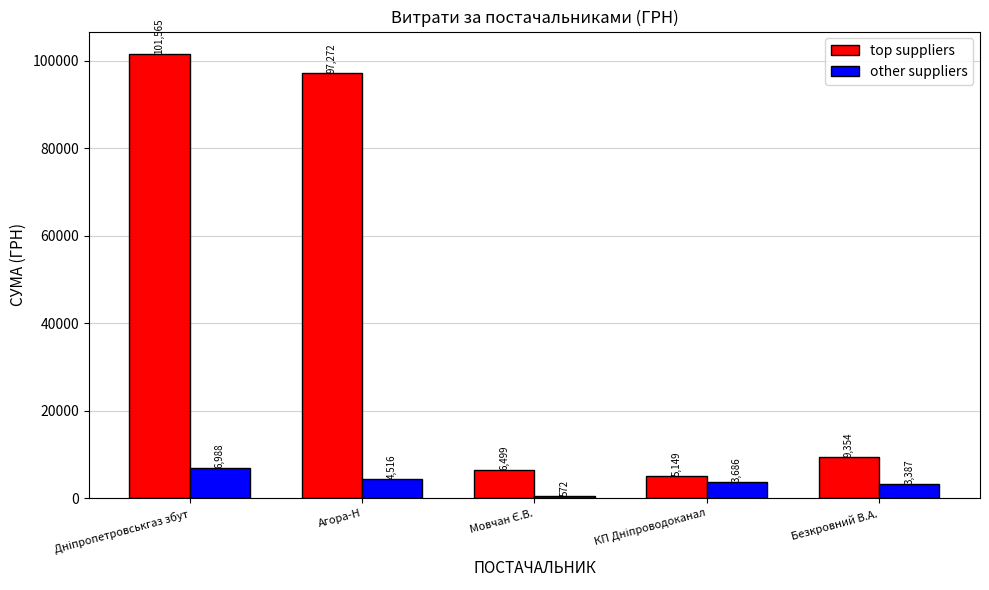

What position from the right is Агора-Н?

4